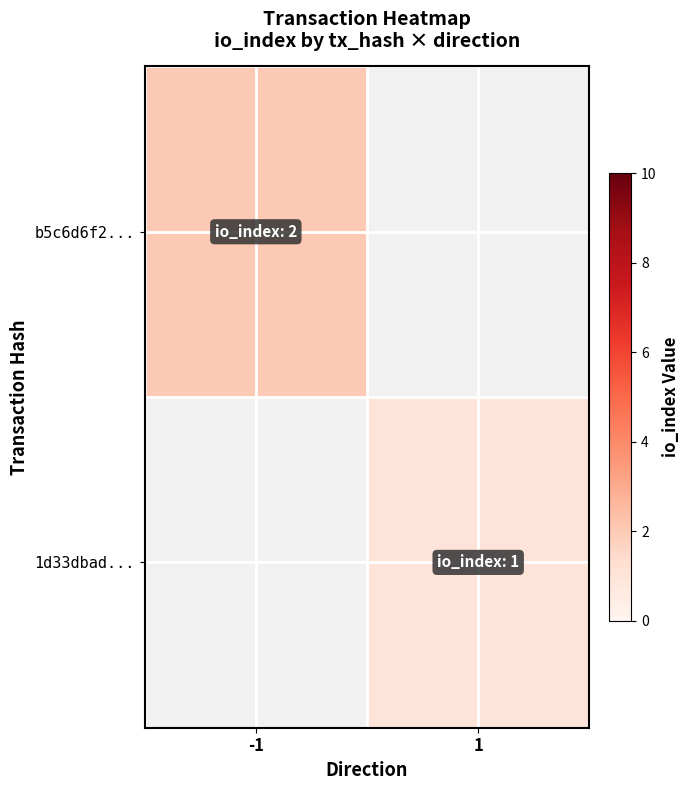

What is the greatest value displayed?

2.0